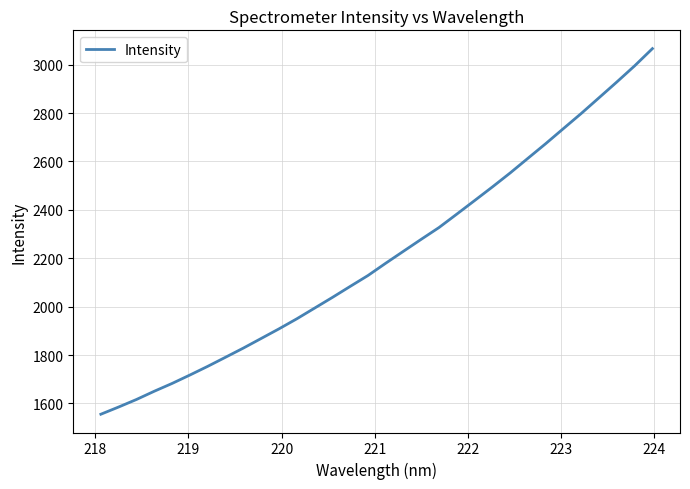

What is the maximum value shown in the chart?

3066.1